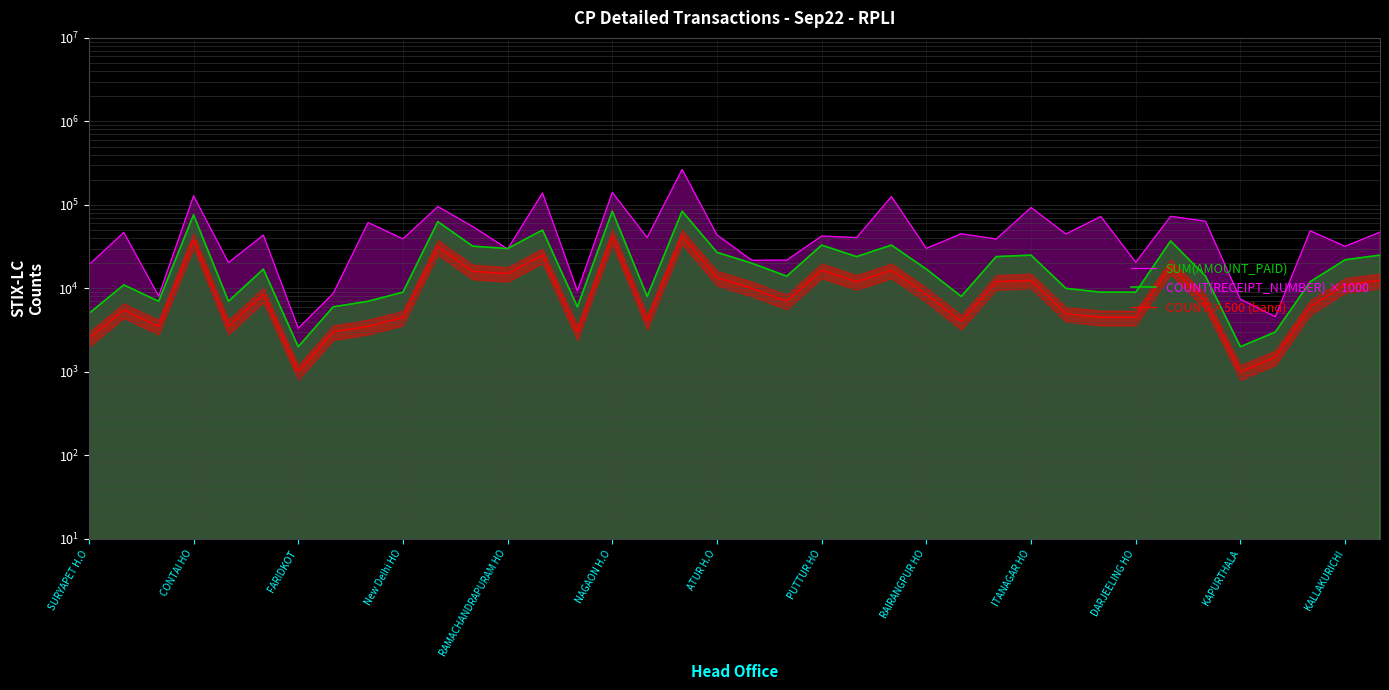

In COUNT ×500 (band), how many points are lower than both neighbors (excluding endpoints)?

10